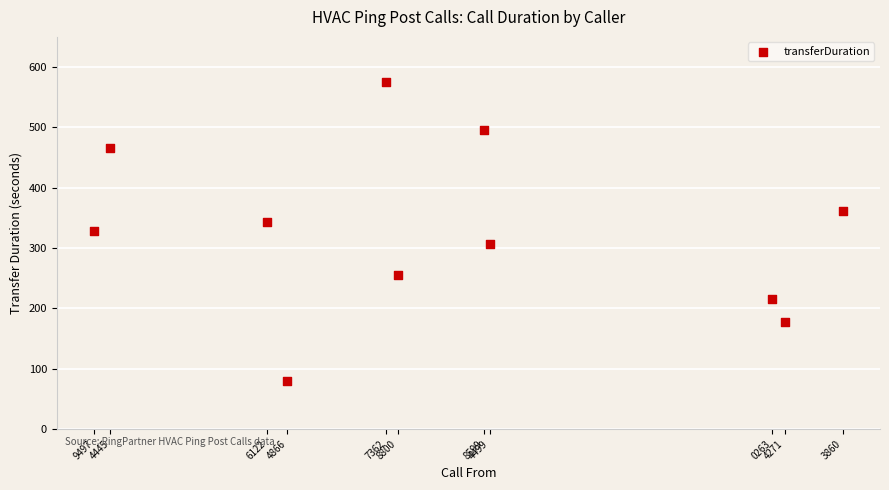

What is the range of Y values (max minus min)?

497